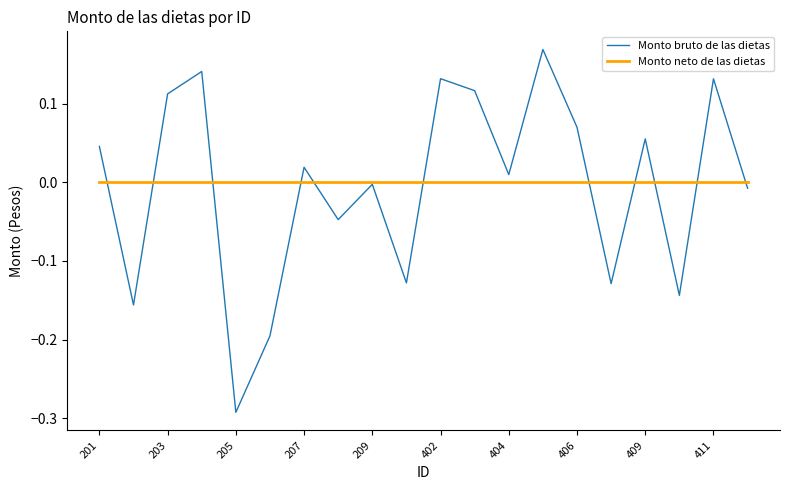

How many series are shown in this chart?

2